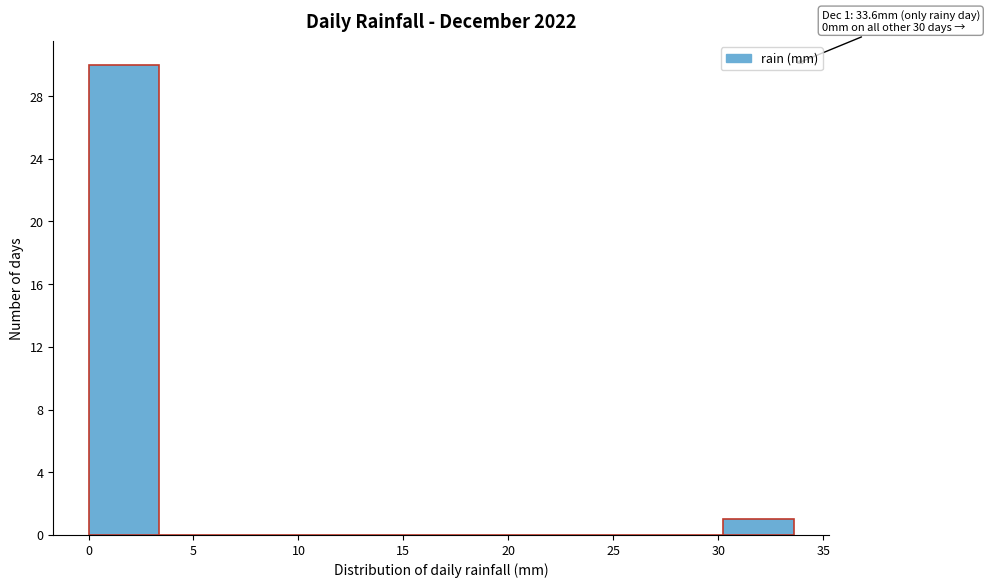

Which range on the x-axis has the tallest bar?

0.0 to 3.5